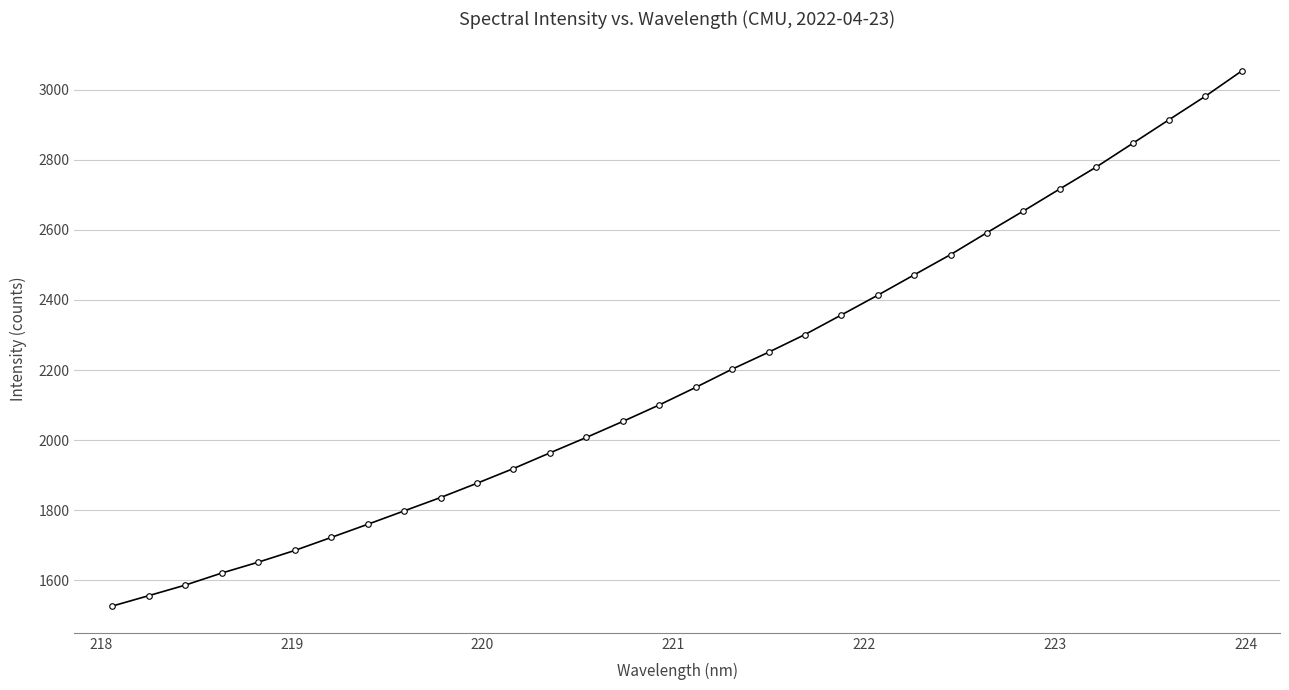

What is the value of the 17th point from the left?

2150.6